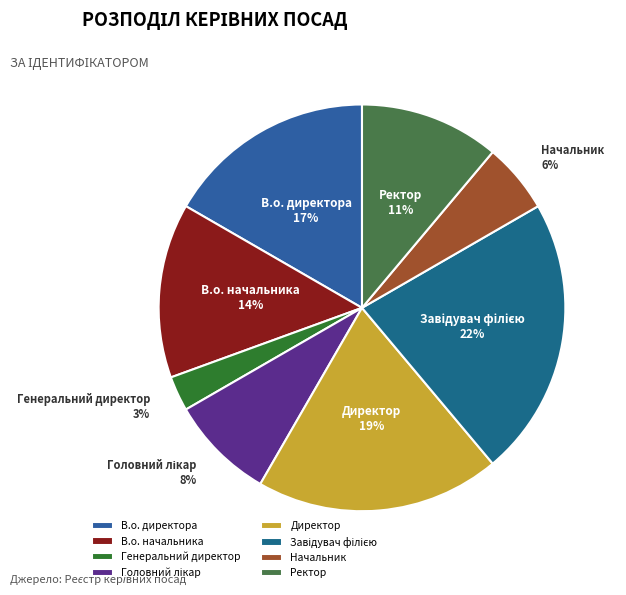

Which category has the smallest portion of the pie?

Генеральний директор